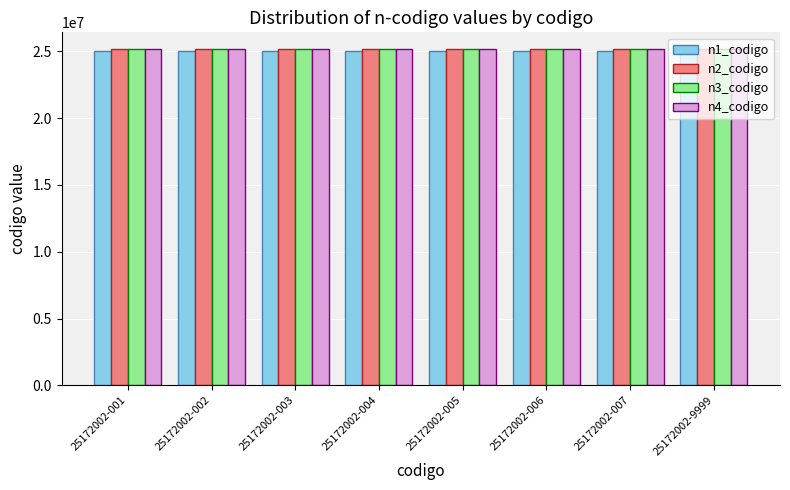

What is the sum of all n4_codigo values?

201376016